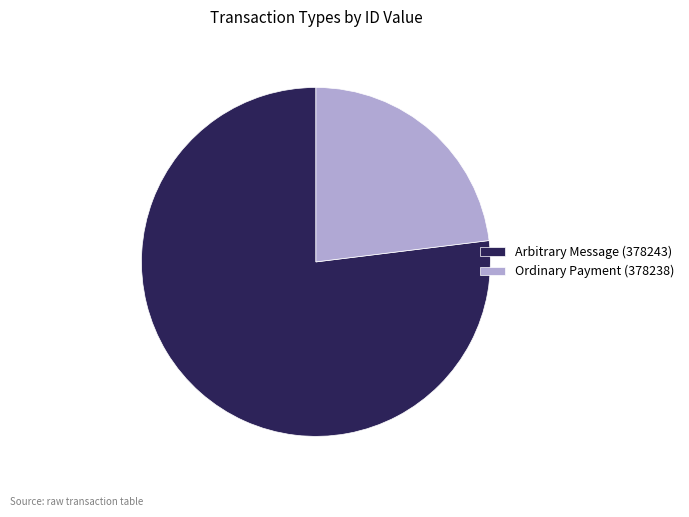

What is the ratio of the value at Arbitrary Message (378243) to the value at Ordinary Payment (378238)?

3.3